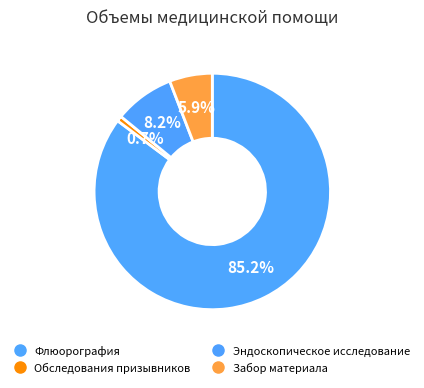

How much of the chart is everything except Забор материала?

94.1%